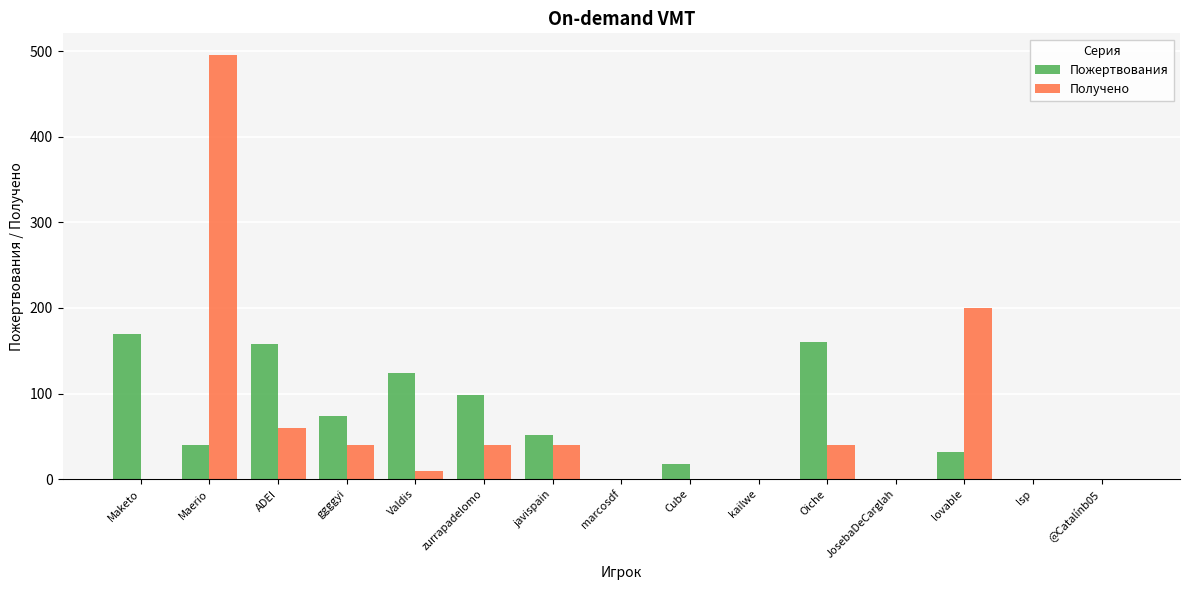

How many Пожертвования values are between 0 and 124?

12